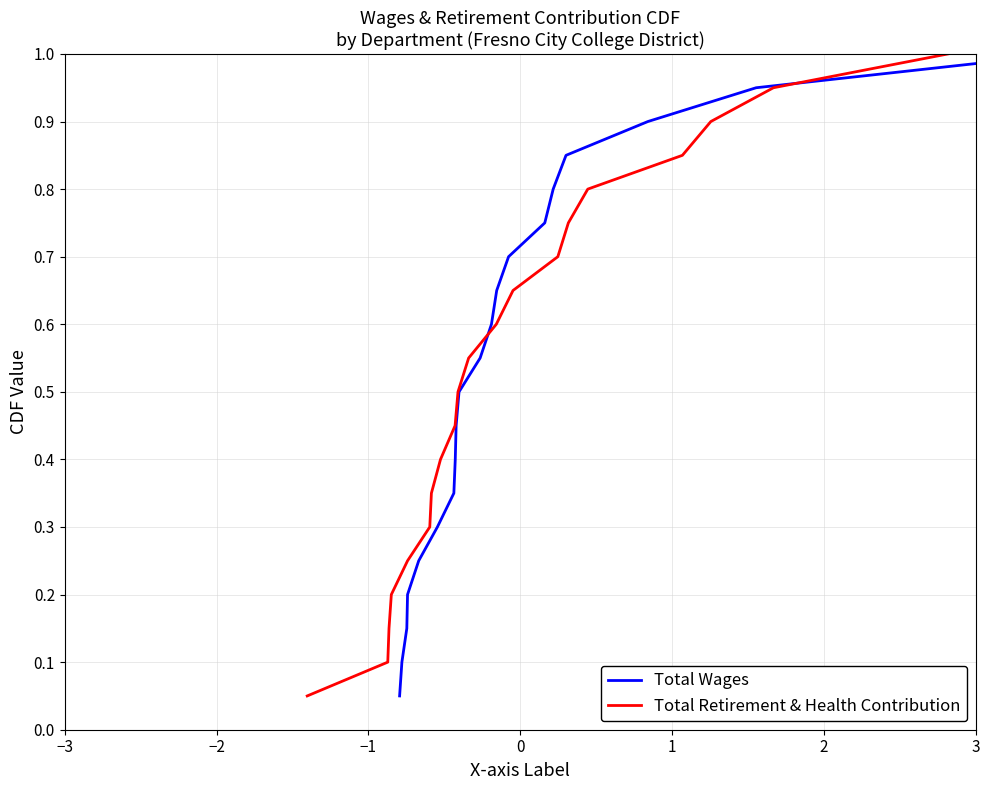

Is the value of Total Wages at 14 greater than the value of Total Retirement & Health Contribution at 17?

No